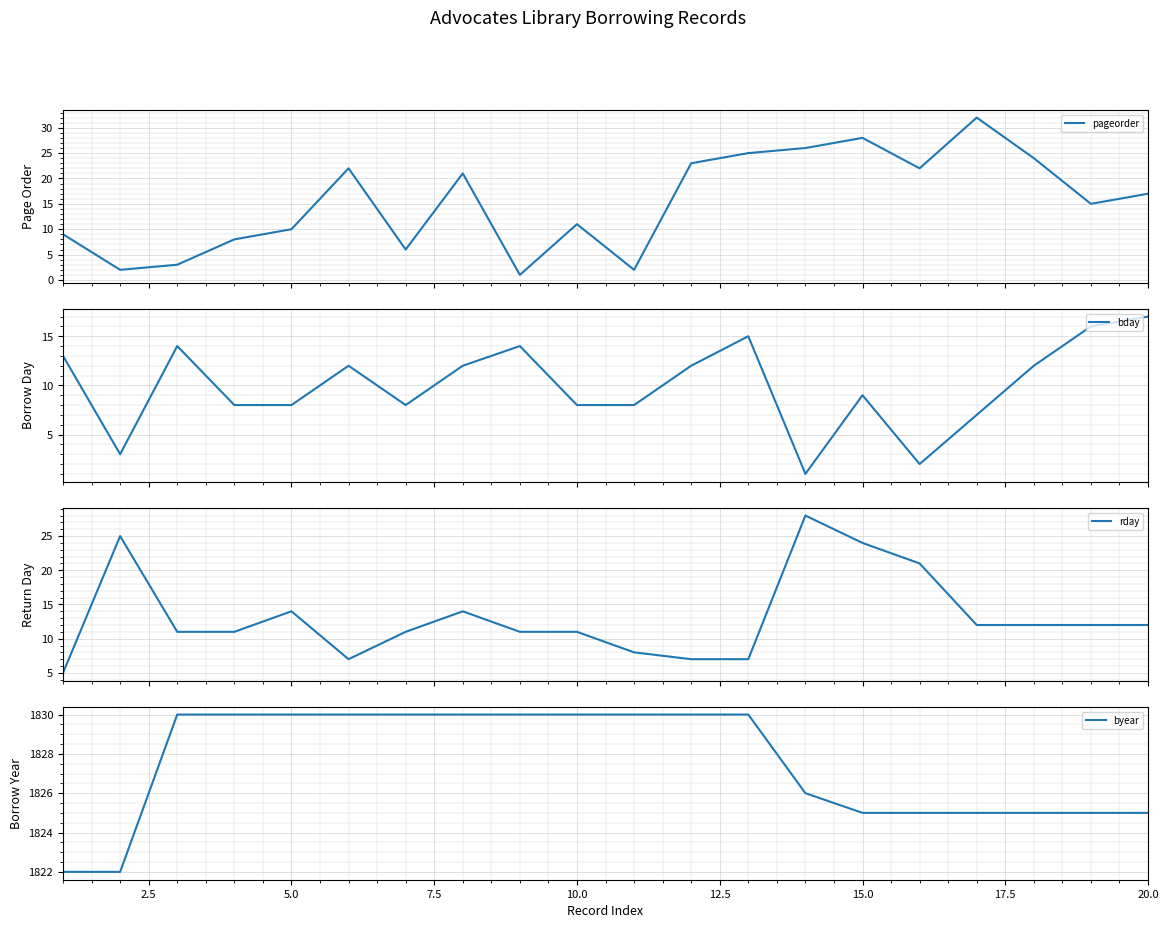

Is it true that byear equals 1825 at 20.0?

True